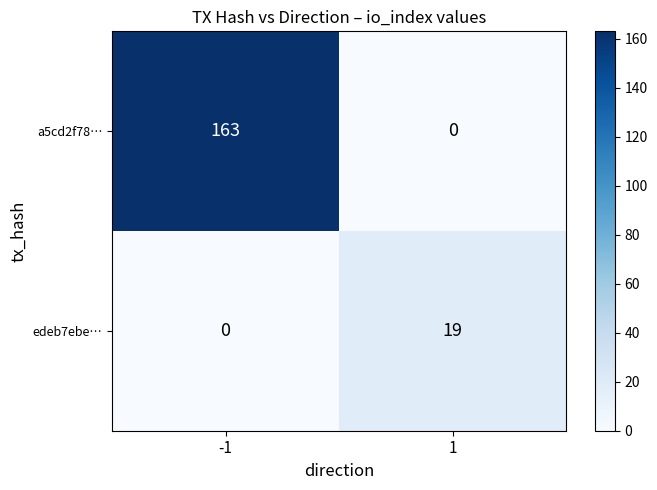

The a5cd2f78… series shows 163 at -1. True or false?

True